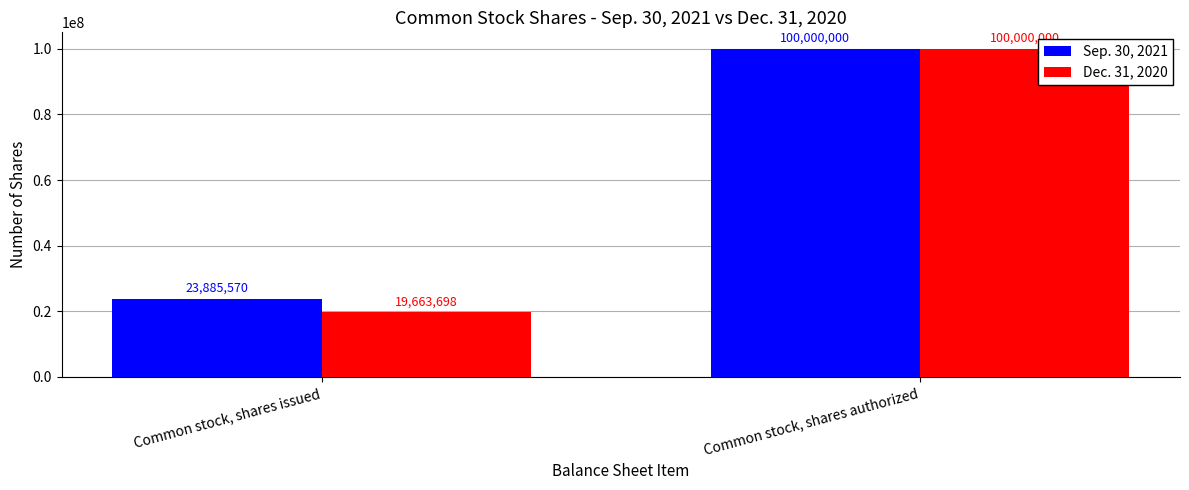

Between Common stock, shares issued and Common stock, shares authorized, which series saw the biggest shift?

Dec. 31, 2020